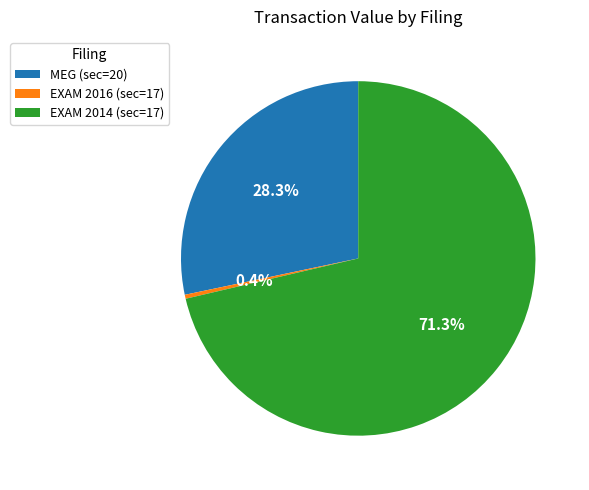

What is the ratio of the value at EXAM 2014 (sec=17) to the value at EXAM 2016 (sec=17)?

196.2